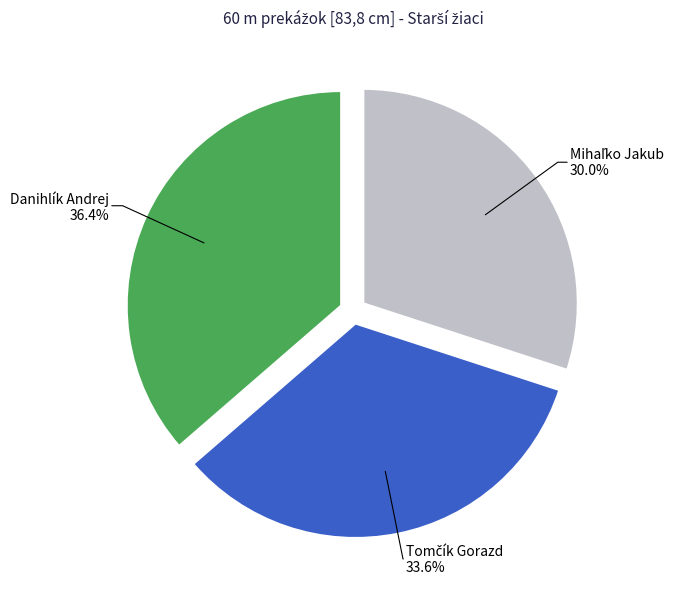

Does Danihlík Andrej account for over 50% of the chart?

No